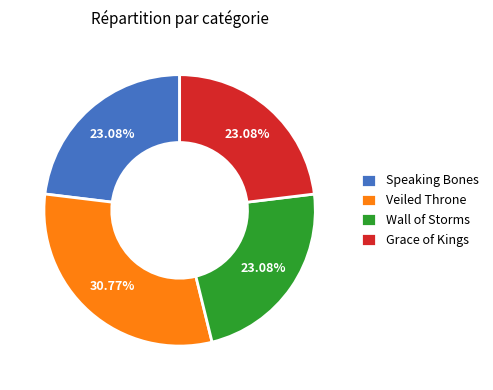

Approximately how many times larger is the value at Speaking Bones compared to Wall of Storms?

1.0